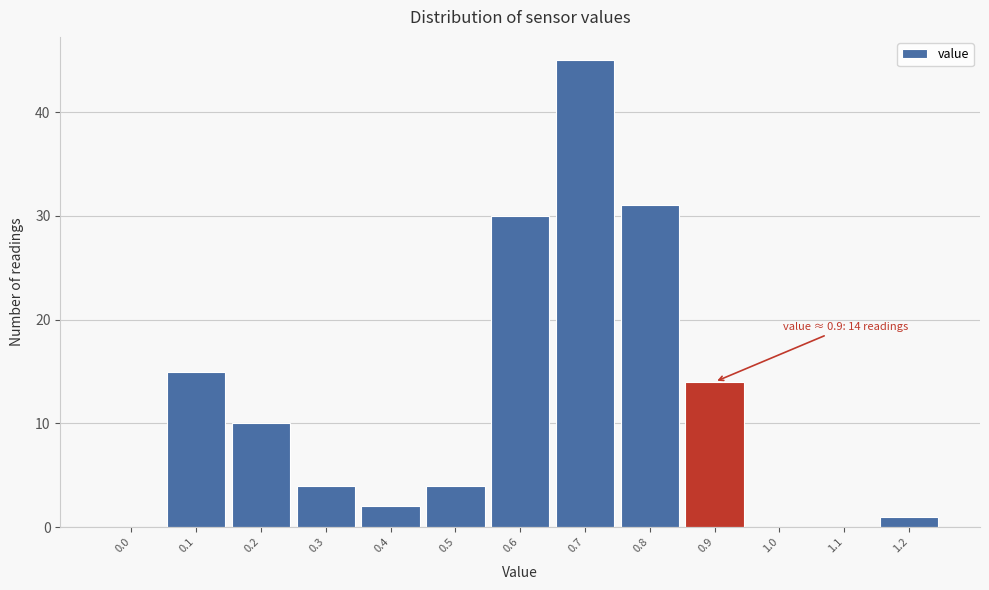

Reading left to right, list all the values displayed in this chart.

0.0=0	0.1=15	0.2=10	0.3=4	0.4=2	0.5=4	0.6=30	0.7=45	0.8=31	0.9=14	1.0=0	1.1=0	1.2=1